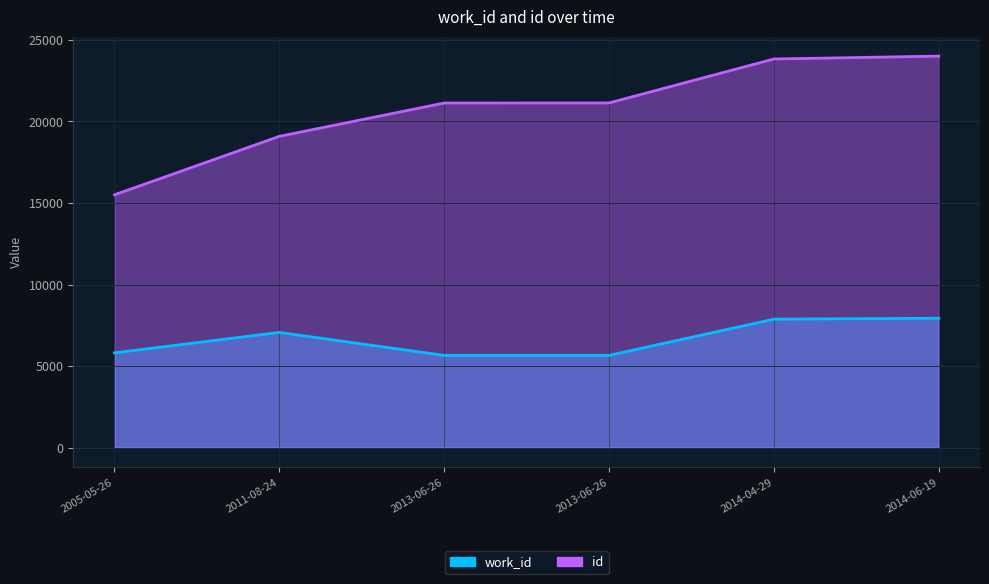

Reading left to right, list all the values displayed in this chart.

work_id: 2005-05-26=5813	2011-08-24=7065	2013-06-26=5657	2013-06-26=5657	2014-04-29=7879	2014-06-19=7934
id: 2005-05-26=15503	2011-08-24=19087	2013-06-26=21131	2013-06-26=21136	2014-04-29=23831	2014-06-19=24007